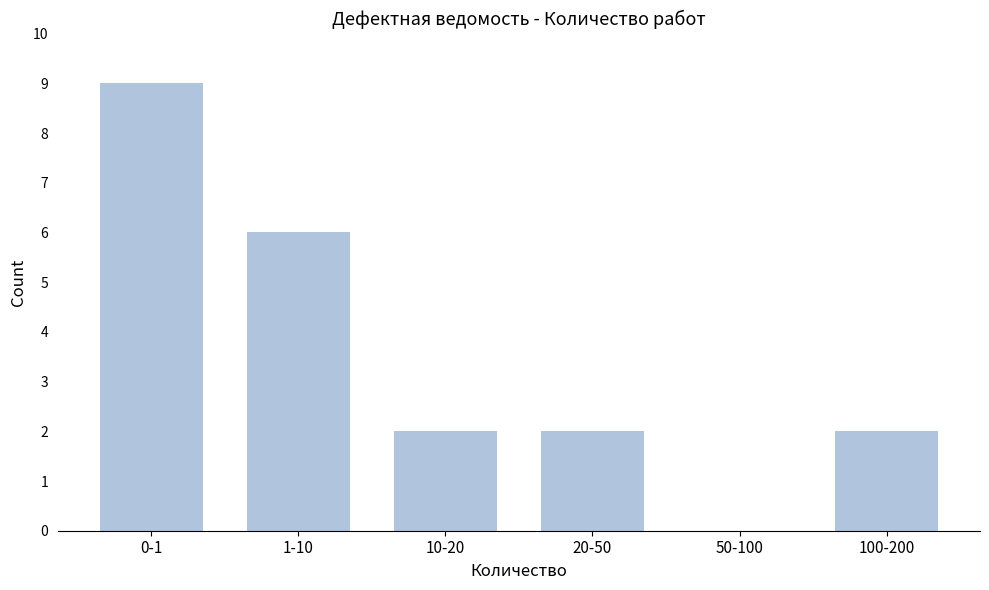

Reading left to right, extract all data points from this chart.

0-1=9	1-10=6	10-20=2	20-50=2	50-100=0	100-200=2